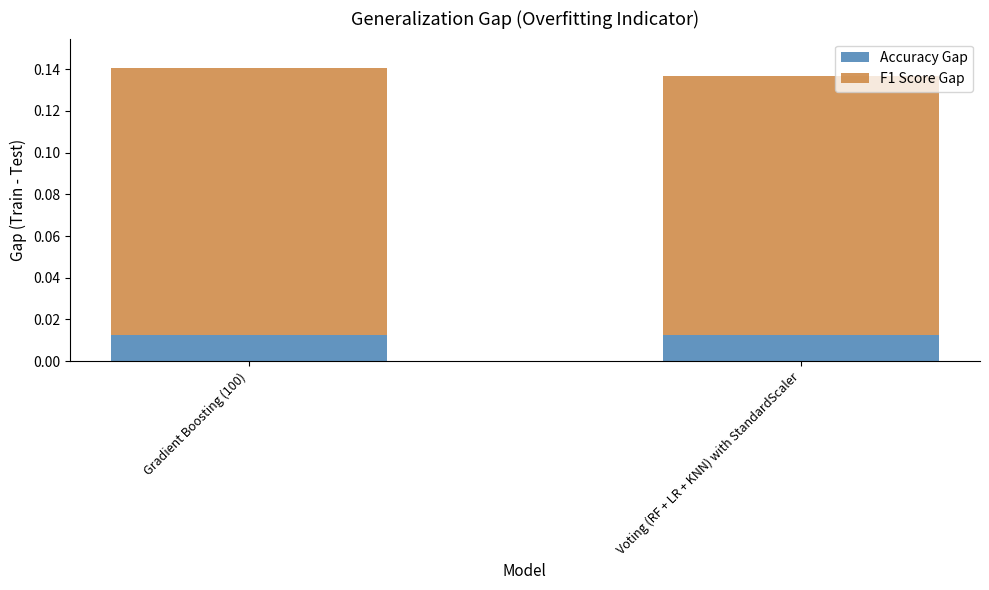

The F1 Score Gap series shows 0.2 at Gradient Boosting (100). True or false?

False